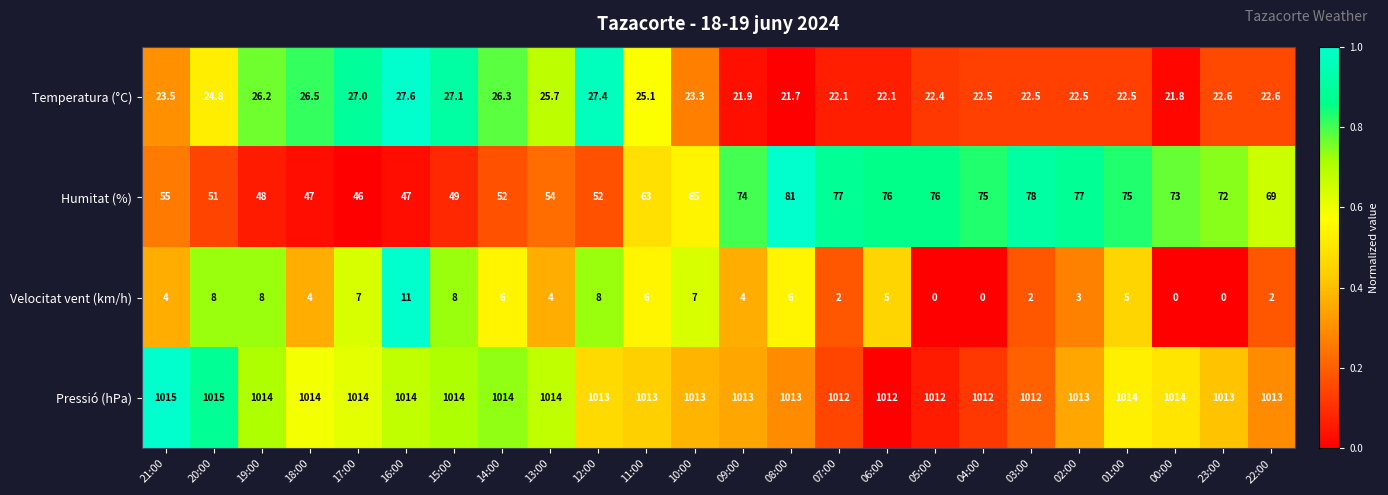

What is the difference between the maximum and minimum values in the Temperatura (°C) series?

5.9